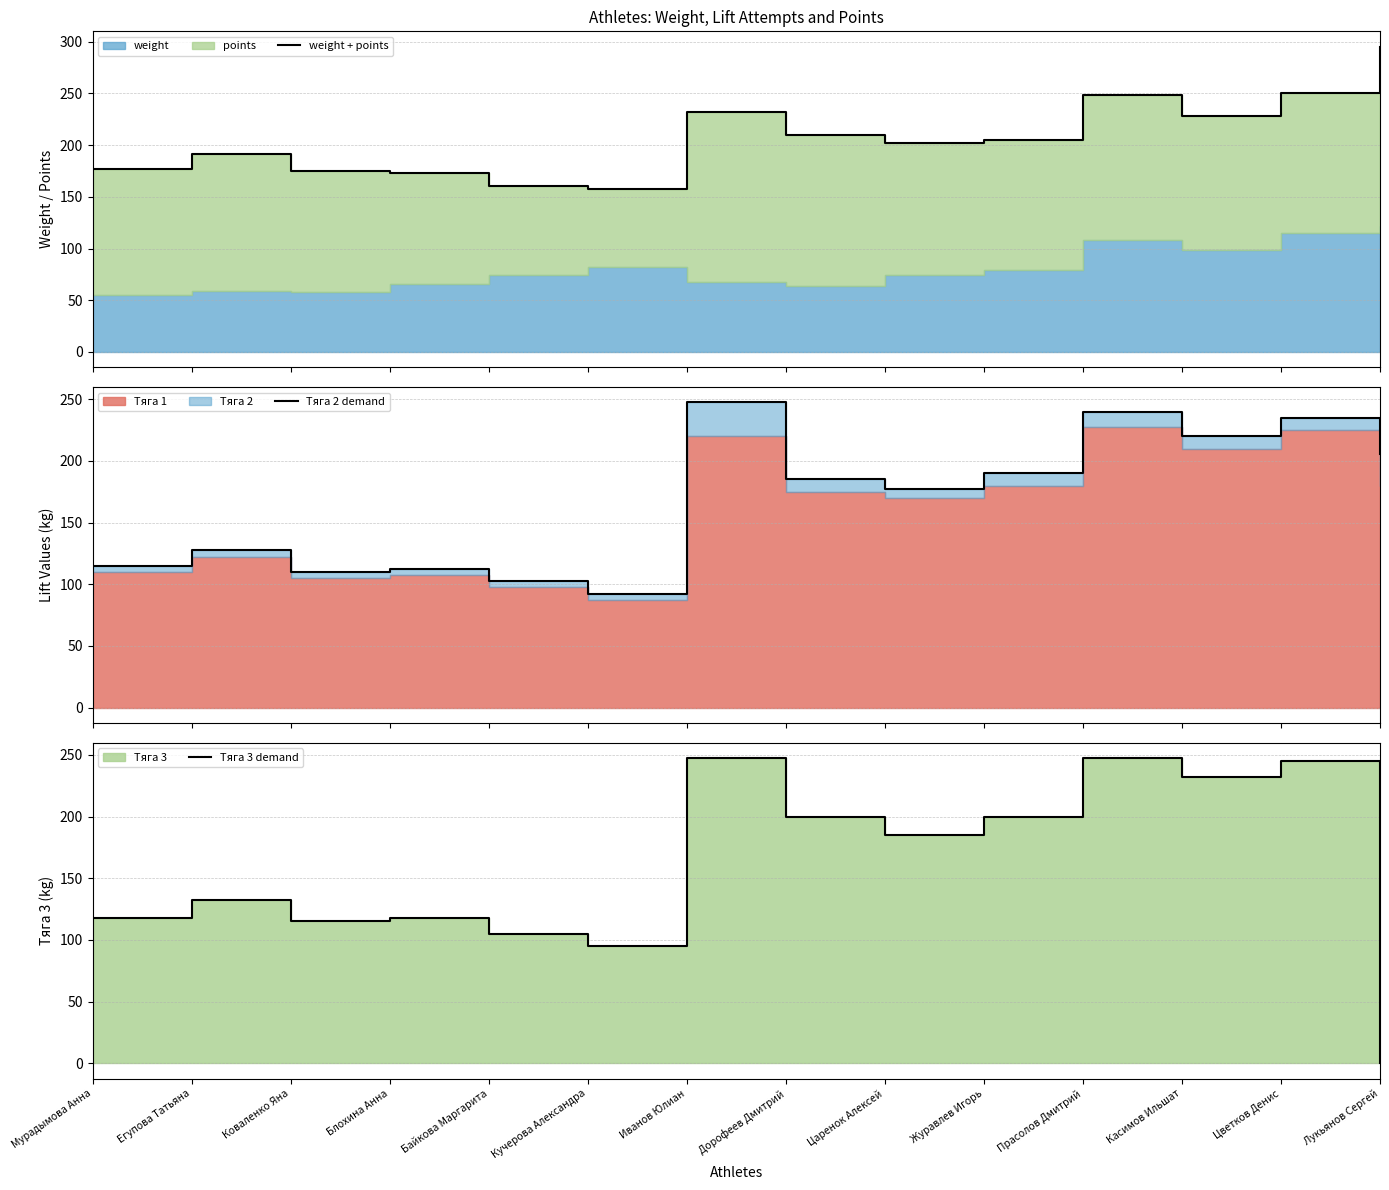

What is the maximum value for Тяга 3 demand?

247.5